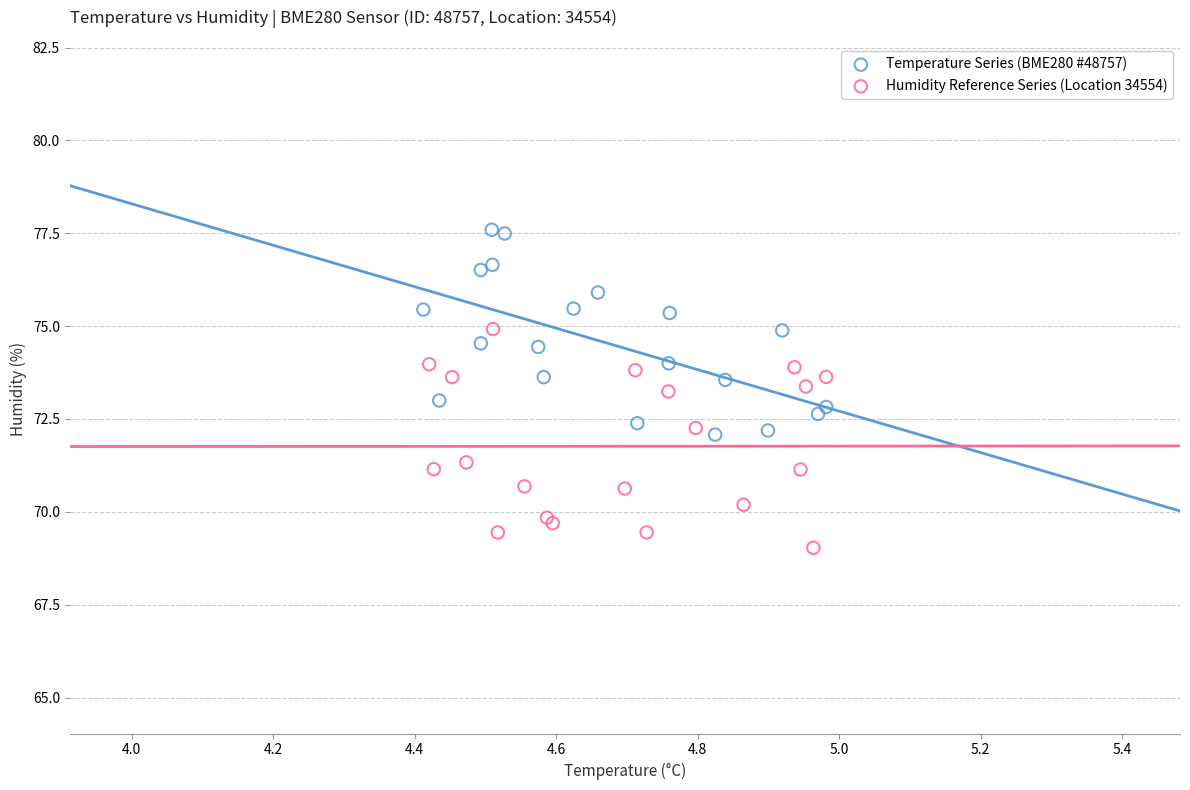

Which series has the largest Y range (max minus min)?

Humidity Reference Series (Location 34554)